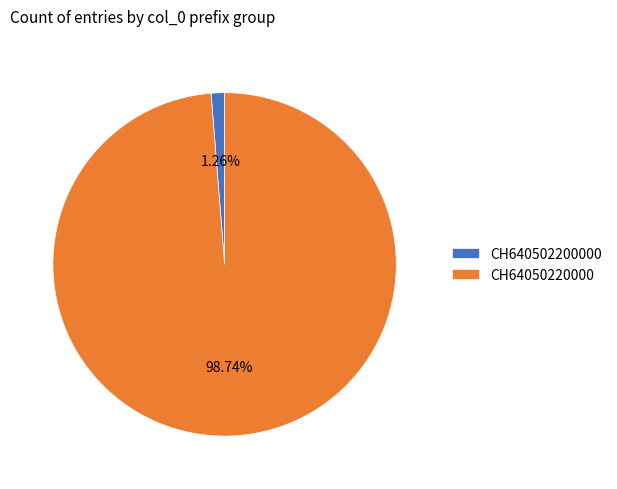

Which category accounts for the majority?

CH64050220000